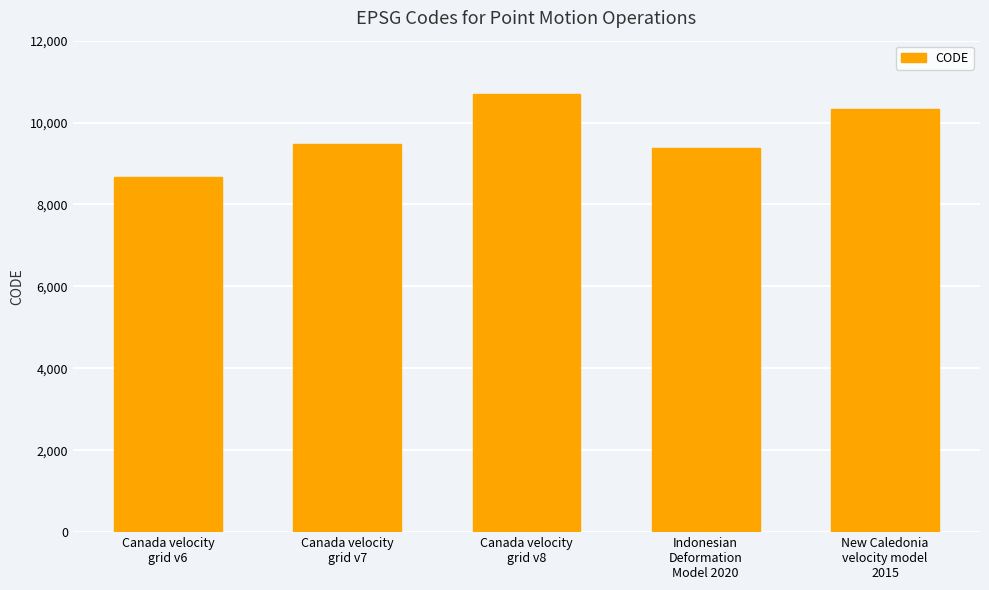

Are the bars horizontal?

No